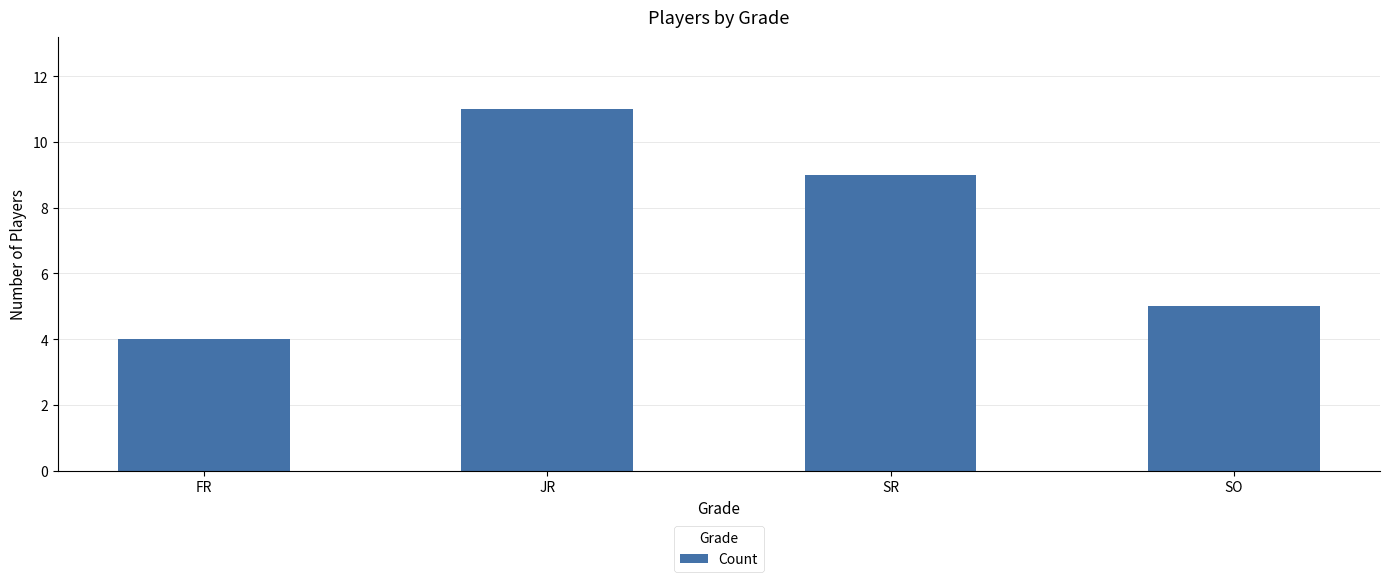

How many bars are there in total?

4